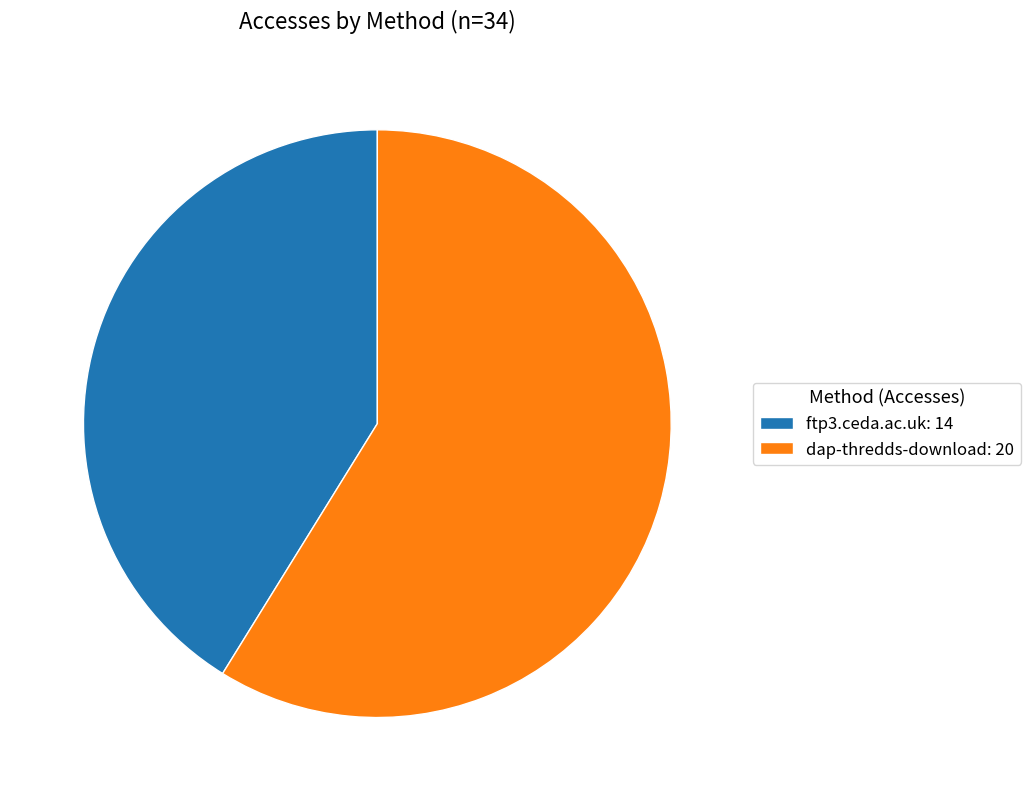

Is it true that ftp3.ceda.ac.uk: 14 is 41% of the pie?

True